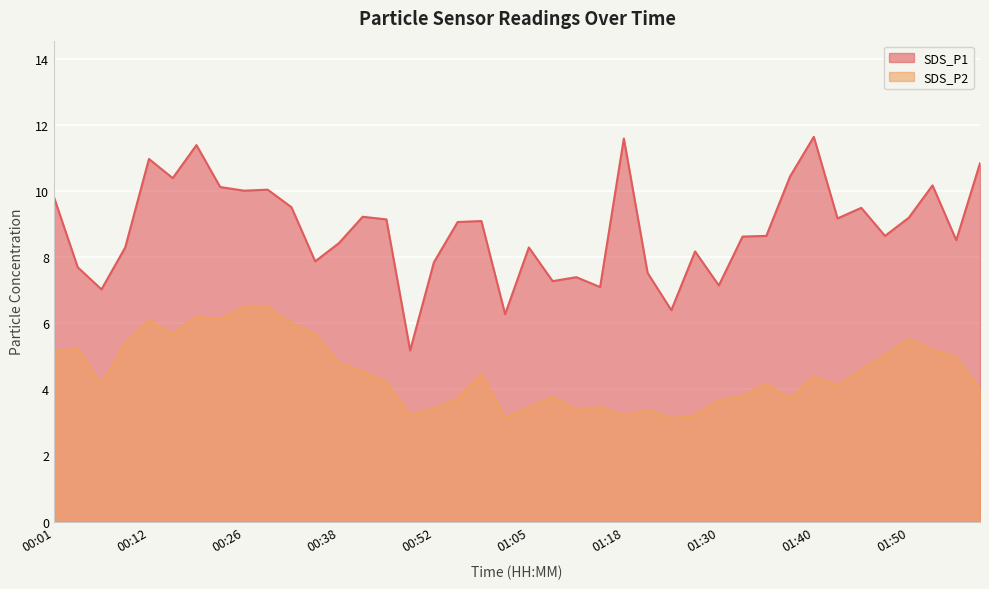

How many data points in SDS_P2 are above 4?

24